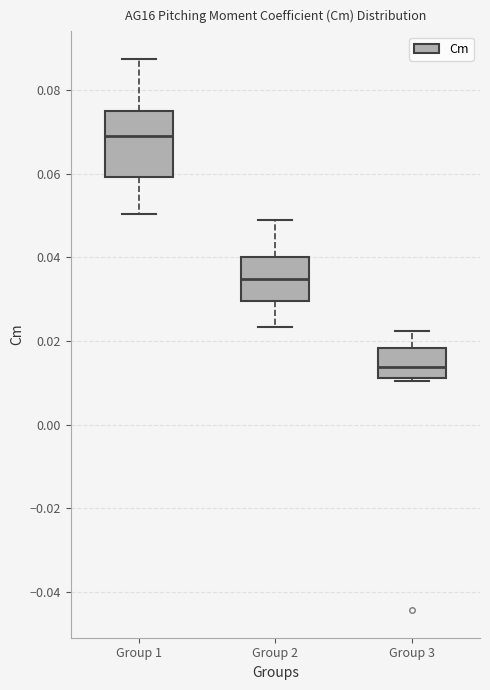

Reading left to right, transcribe this box plot: for each box, give where its median line is, the range the box spans, and where its two whiskers end, as read against the y-axis. The values are not printed on the chart, so give them approximately, as read against the axis.

Group 1: median 0.070, box 0.060 to 0.074, whiskers 0.050 to 0.088
Group 2: median 0.034, box 0.030 to 0.040, whiskers 0.024 to 0.048
Group 3: median 0.014, box 0.012 to 0.018, whiskers 0.010 to 0.022